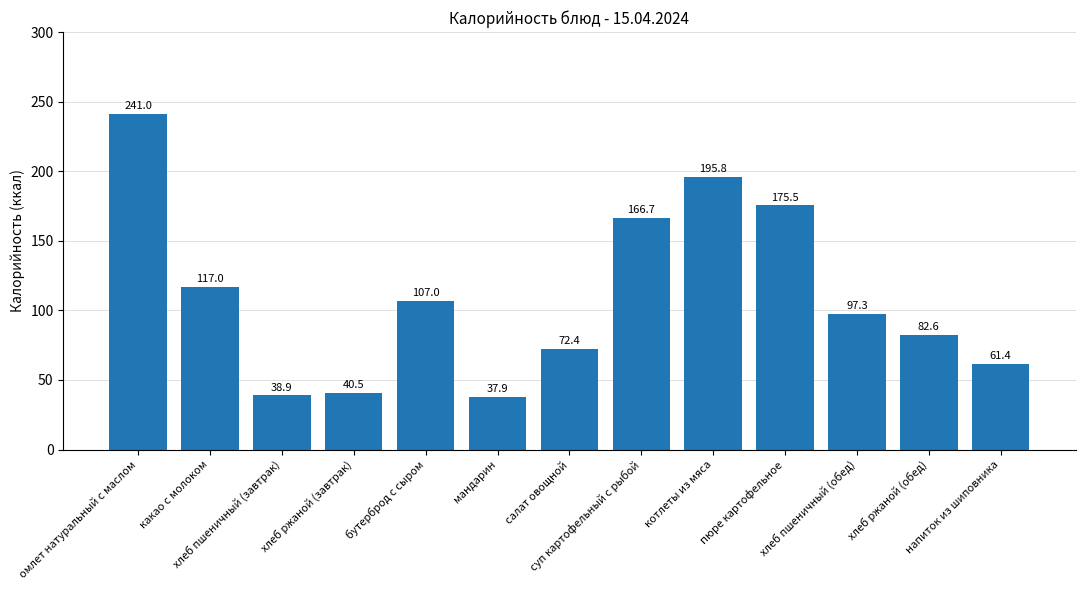

True or false: the data shows 117.0 at какао с молоком.

True